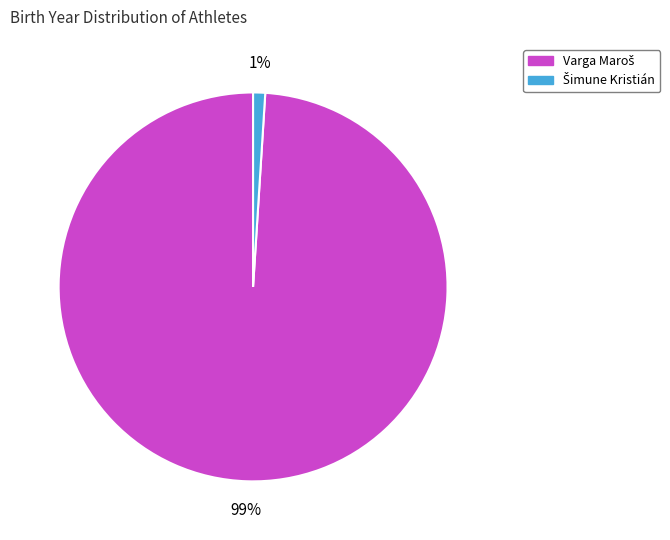

Does any single category account for the majority?

Yes